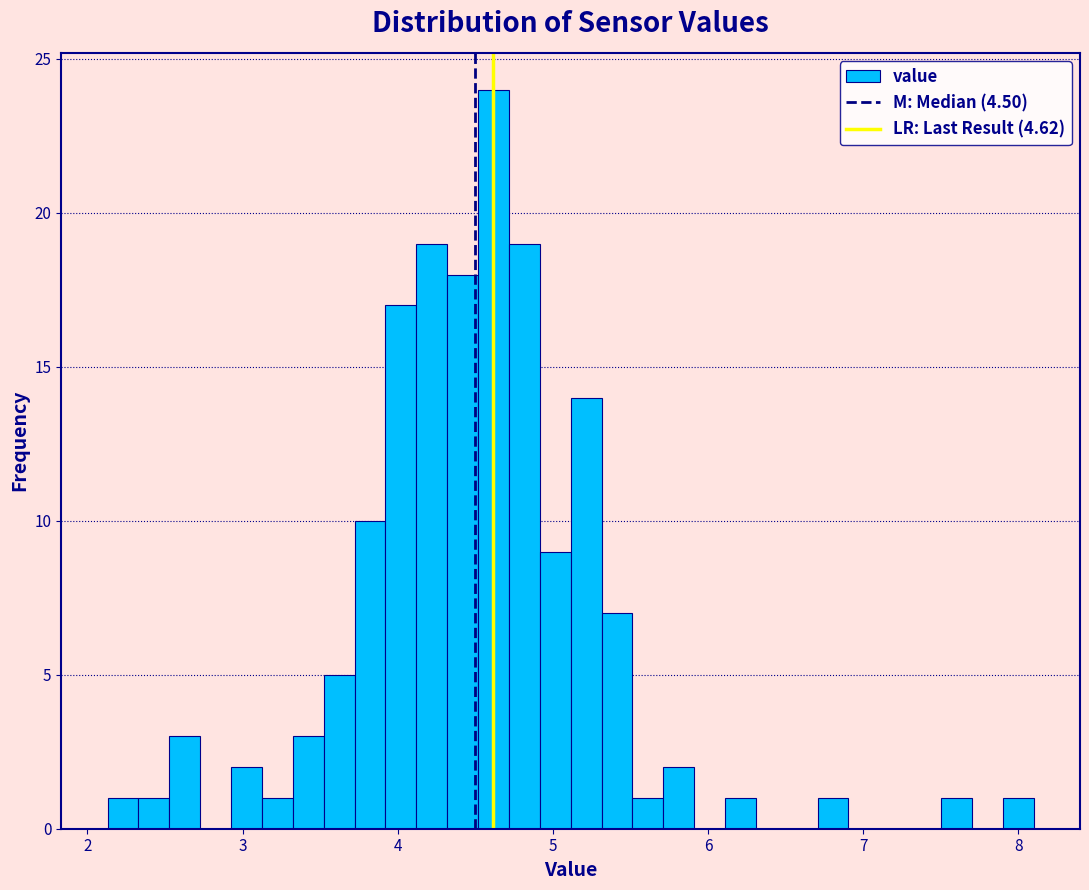

Read against the x-axis, roughly where is the centre of the tallest bar?

4.6